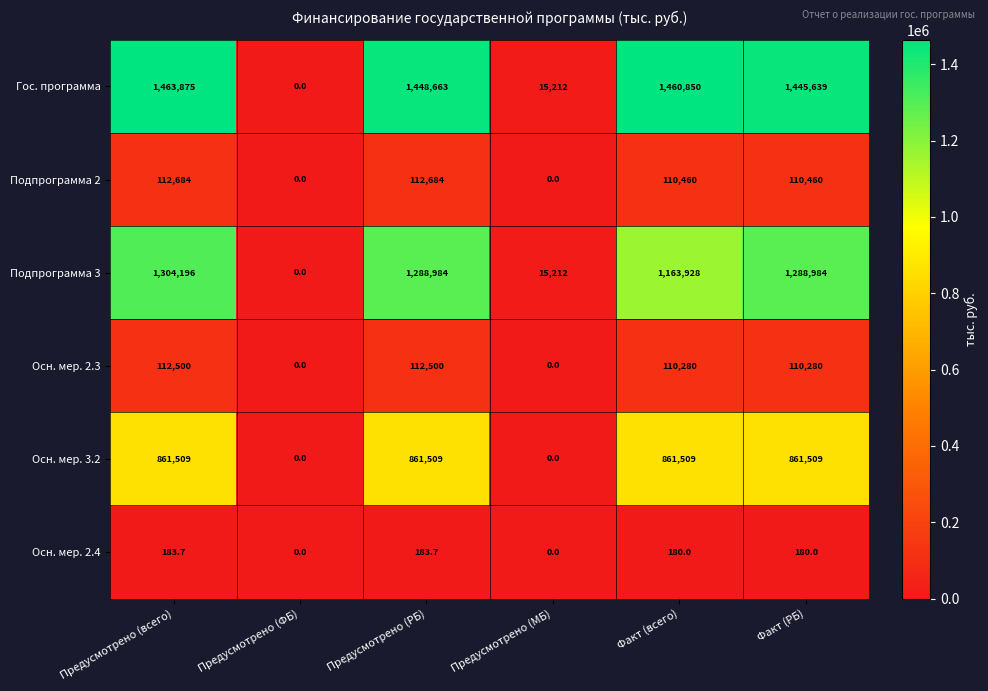

At which category does the chart reach its peak across all series?

Предусмотрено (всего)